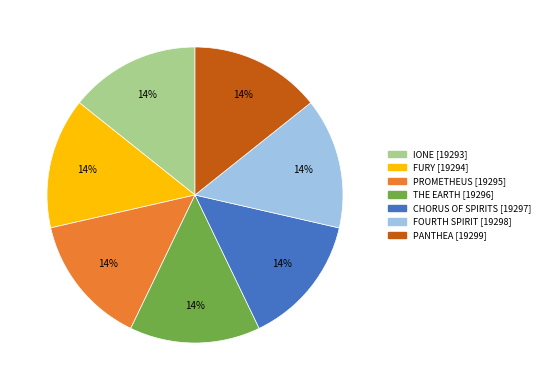

The PANTHEA slice represents 14% of the pie. True or false?

True